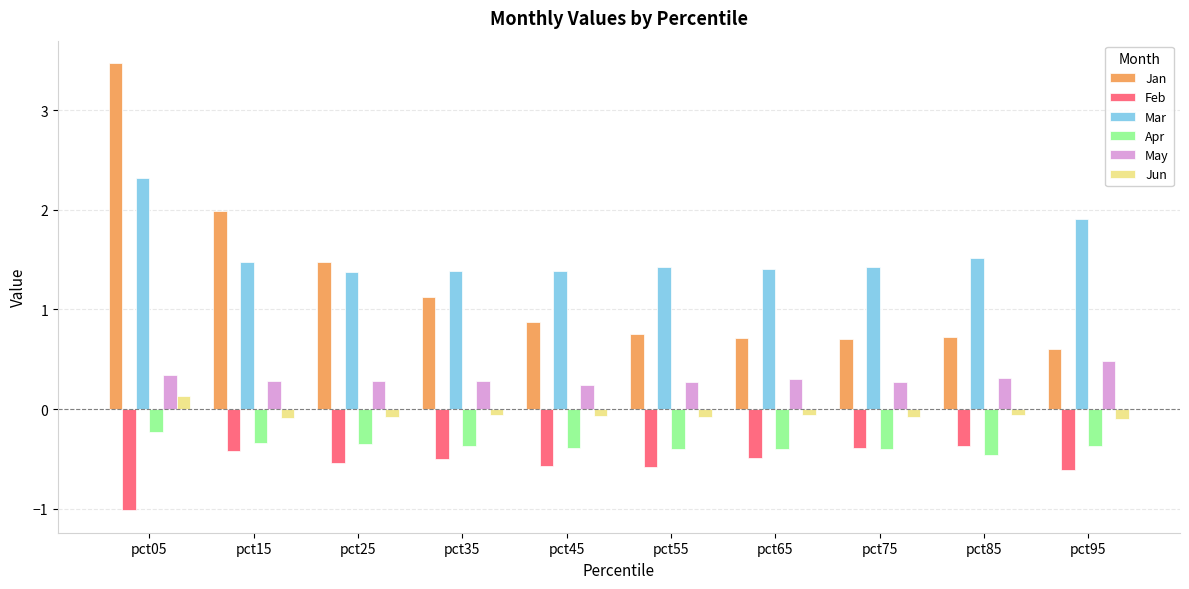

Count the number of categories in the chart.

10